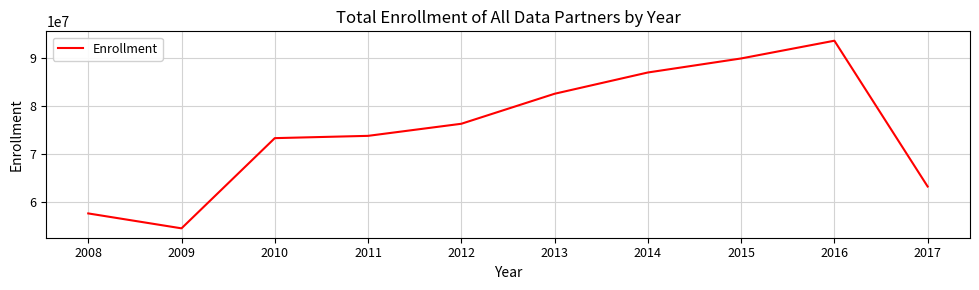

The chart shows a value of 25966596 at 2017. True or false?

False